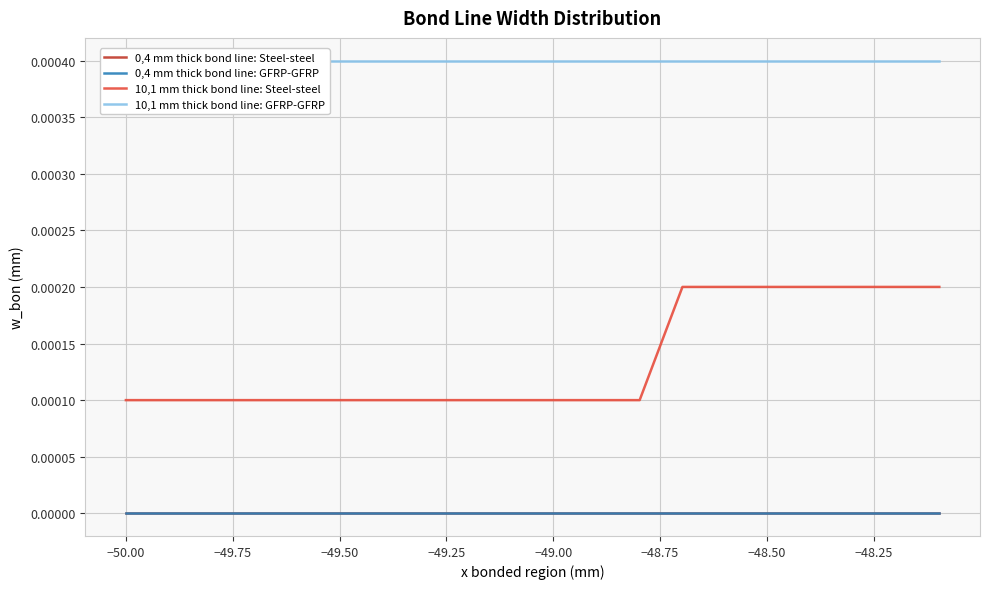

Does the chart have visible grid lines?

Yes